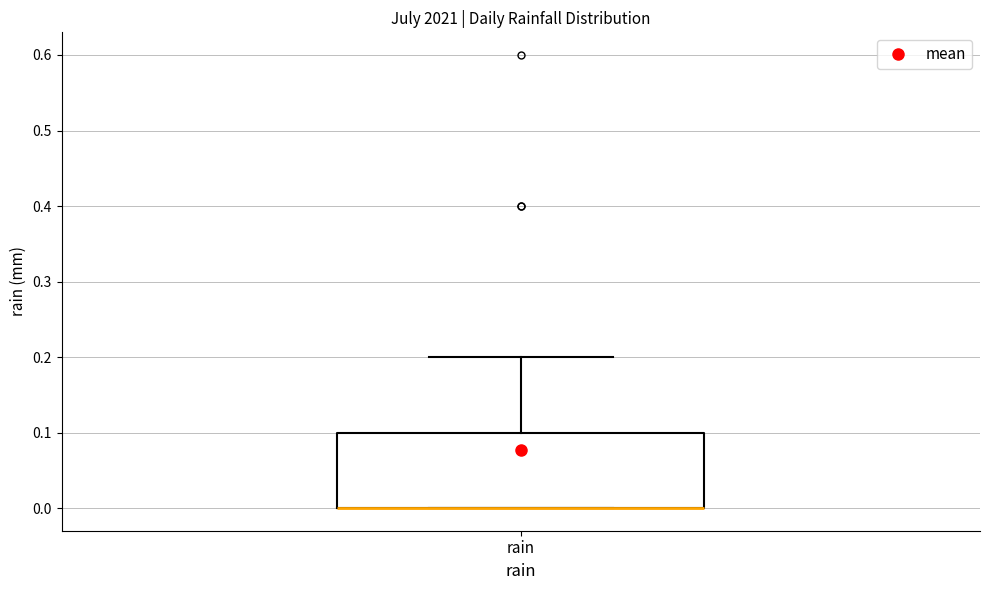

Read this box plot against the y-axis: the position of the median line, the range covered by the box, and the ends of both whiskers. The values are not printed on the chart, so give them approximately, as read against the axis.

median 0.0 (drawn on the box's lower edge), box 0.0 to 0.1, whiskers 0.0 to 0.2